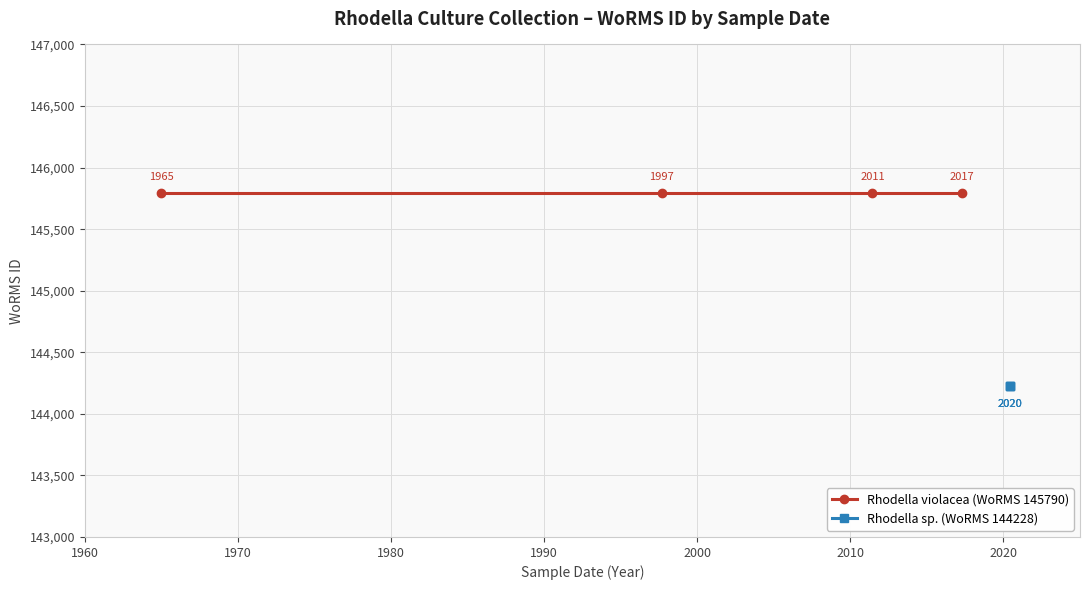

True or false: the data shows 144228 at 2020-06-01.

True